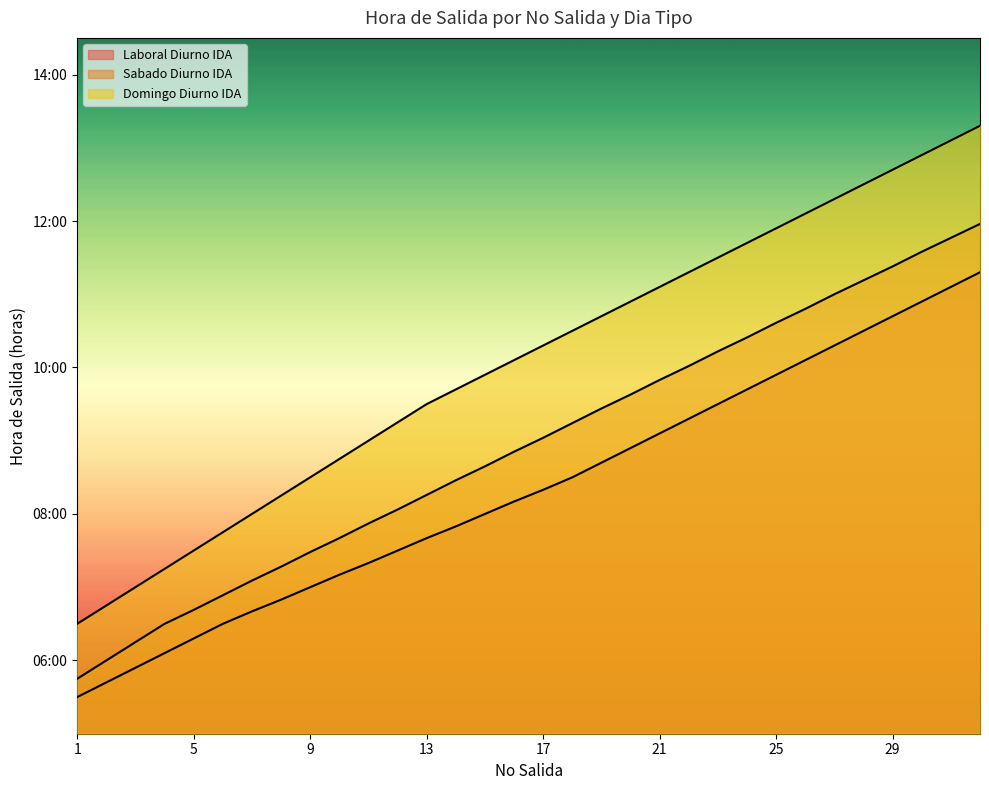

Reading left to right, list all the values displayed in this chart.

Laboral Diurno IDA: 5.5	5.7	5.9	6.1	6.3	6.5	6.7	6.8	7.0	7.2	7.3	7.5	7.7	7.8	8.0	8.2	8.3	8.5	8.7	8.9	9.1	9.3	9.5	9.7	9.9	10.1	10.3	10.5	10.7	10.9	11.1	11.3
Sabado Diurno IDA: 5.8	6.0	6.2	6.5	6.7	6.9	7.1	7.3	7.5	7.7	7.9	8.1	8.3	8.5	8.7	8.8	9.0	9.2	9.4	9.6	9.8	10.0	10.2	10.4	10.6	10.8	11.0	11.2	11.4	11.6	11.8	12.0
Domingo Diurno IDA: 6.5	6.8	7.0	7.2	7.5	7.8	8.0	8.2	8.5	8.8	9.0	9.2	9.5	9.7	9.9	10.1	10.3	10.5	10.7	10.9	11.1	11.3	11.5	11.7	11.9	12.1	12.3	12.5	12.7	12.9	13.1	13.3